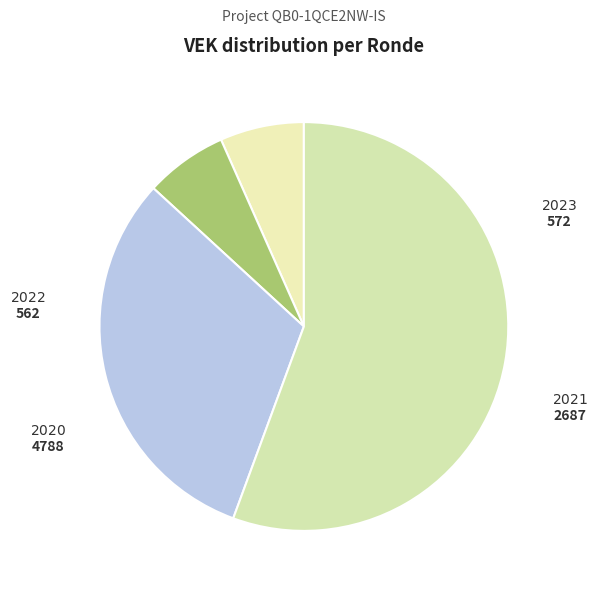

How many segments does this pie chart have?

4